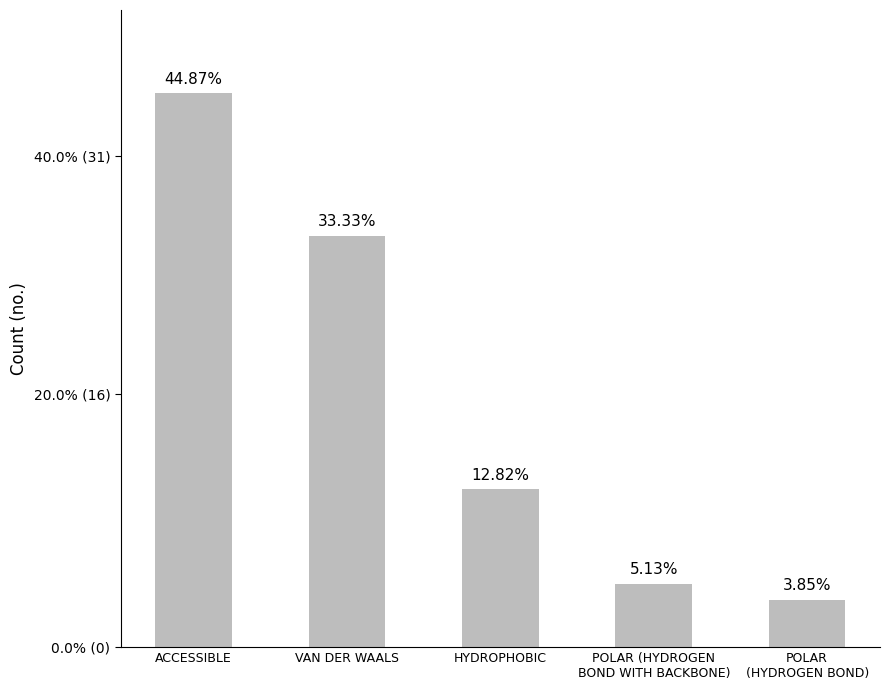

What is the sum of all values?

78